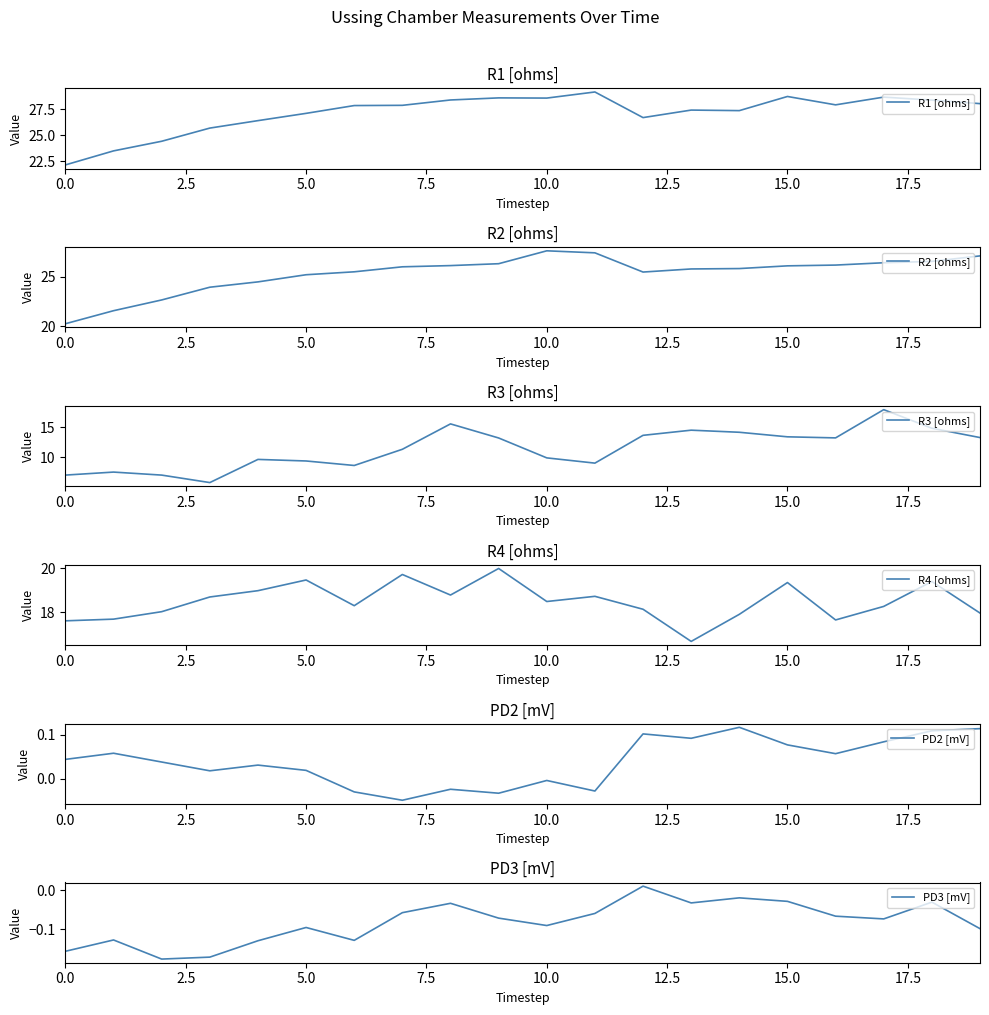

True or false: R1 [ohms] has a value of 13.2 at 0.0.

False